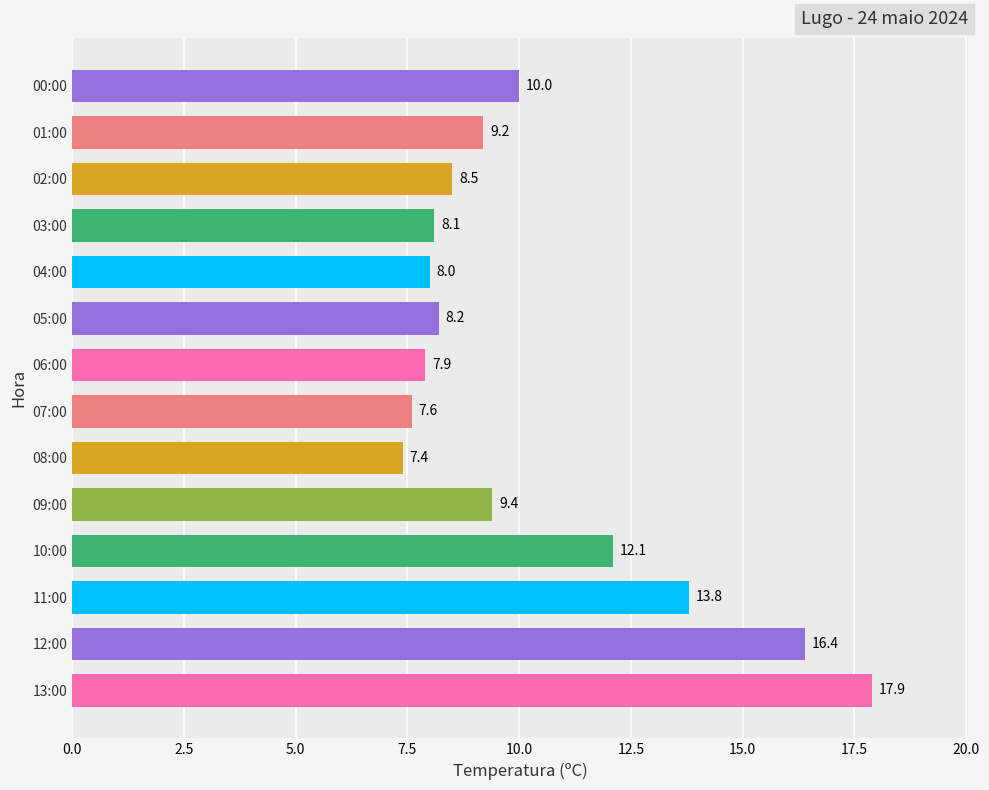

Reading bottom to top, transcribe all the data shown in this chart.

13:00=17.9	12:00=16.4	11:00=13.8	10:00=12.1	09:00=9.4	08:00=7.4	07:00=7.6	06:00=7.9	05:00=8.2	04:00=8.0	03:00=8.1	02:00=8.5	01:00=9.2	00:00=10.0